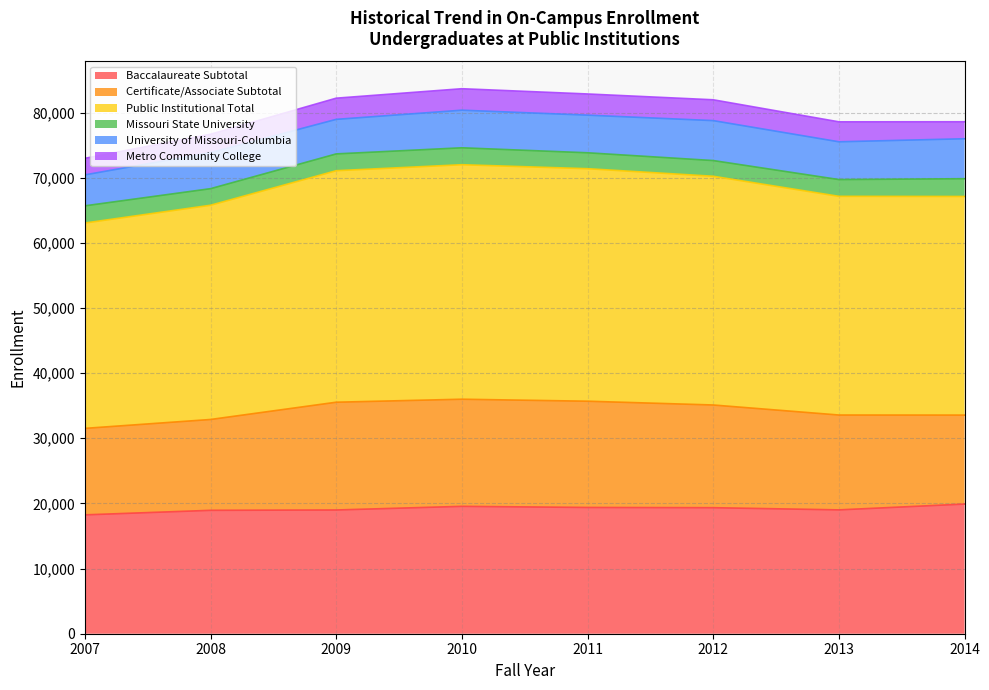

At 2011, list the series in order from smallest to largest.

Missouri State University, Metro Community College, University of Missouri-Columbia, Certificate/Associate Subtotal, Baccalaureate Subtotal, Public Institutional Total